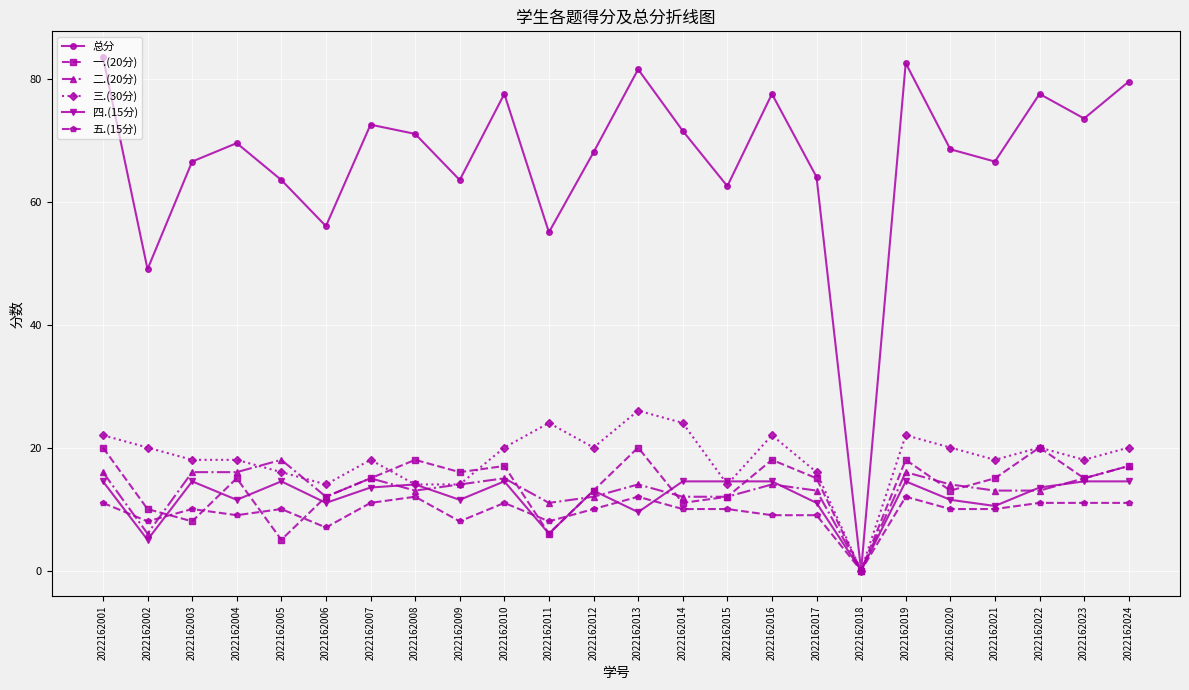

Where is the first local minimum for 一.(20分)?

2022162003